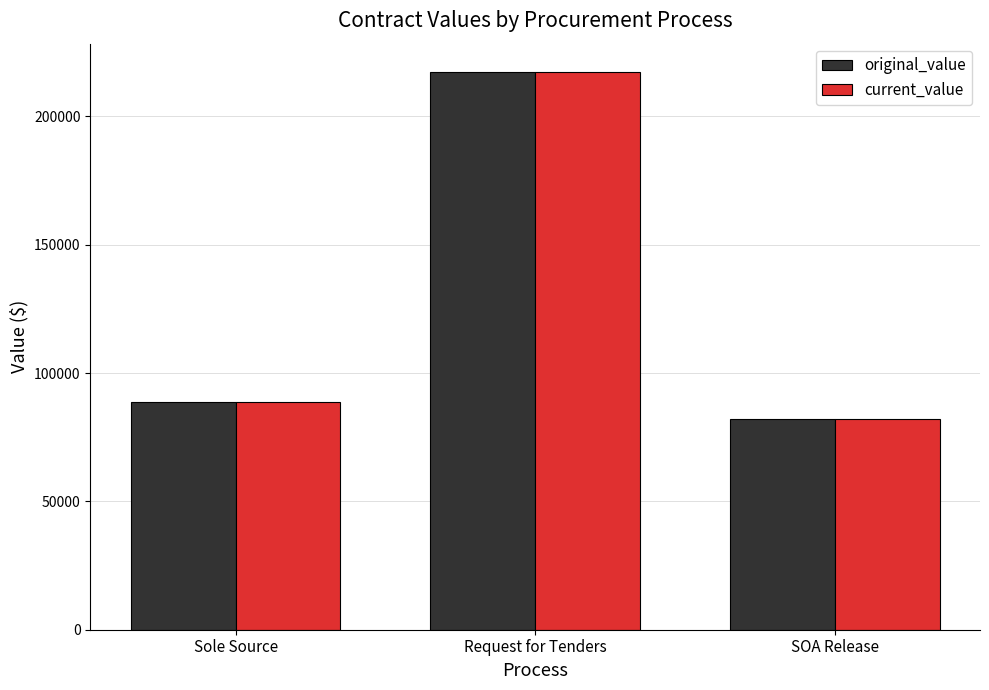

Does the chart contain stacked bars?

No